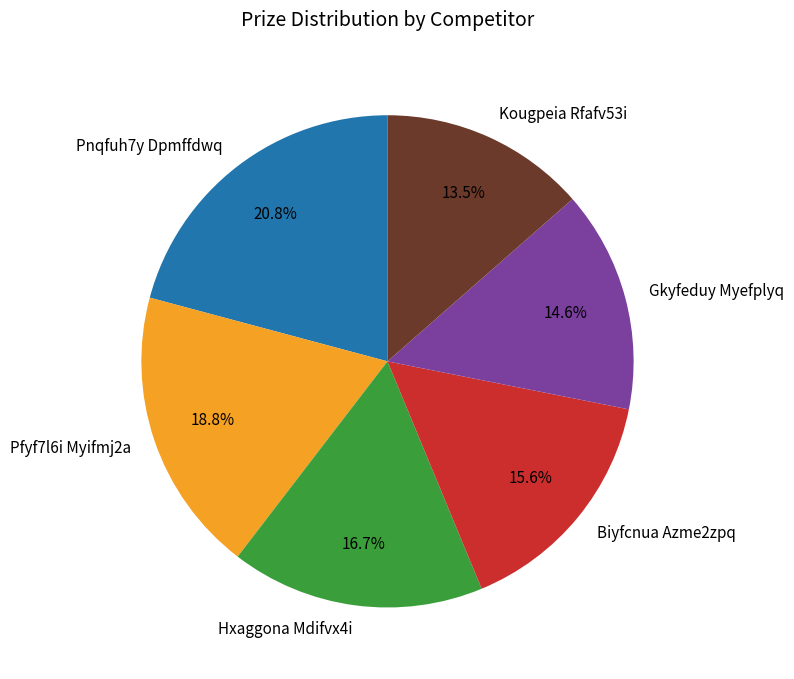

Is it true that Hxaggona Mdifvx4i is 17% of the pie?

True